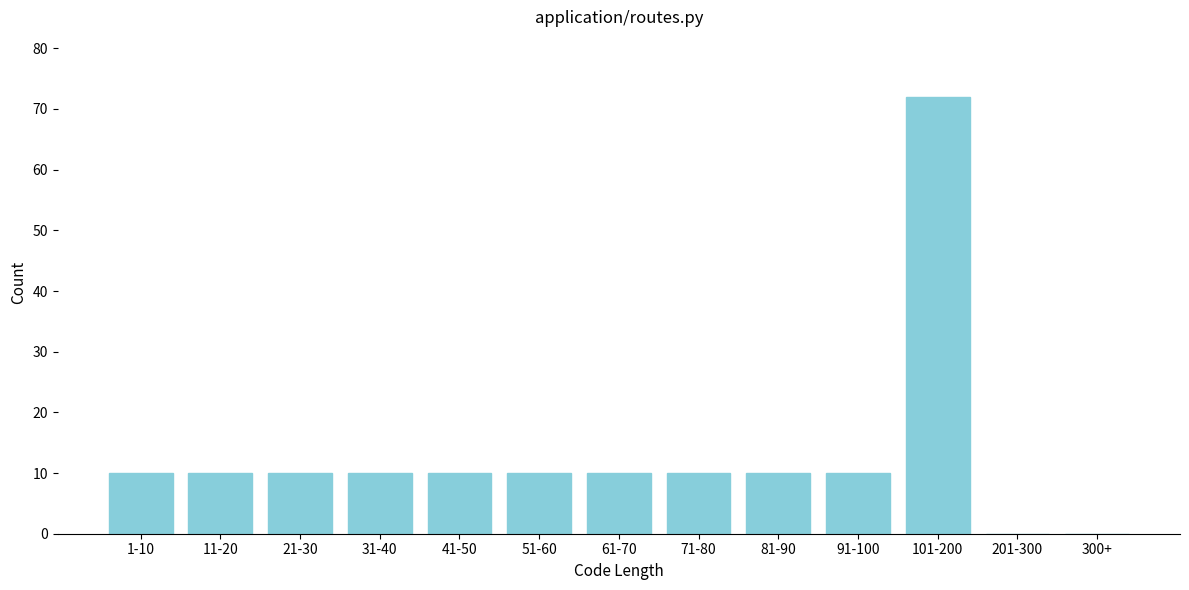

Reading right to left, transcribe all the data shown in this chart.

300+=0	201-300=0	101-200=72	91-100=10	81-90=10	71-80=10	61-70=10	51-60=10	41-50=10	31-40=10	21-30=10	11-20=10	1-10=10